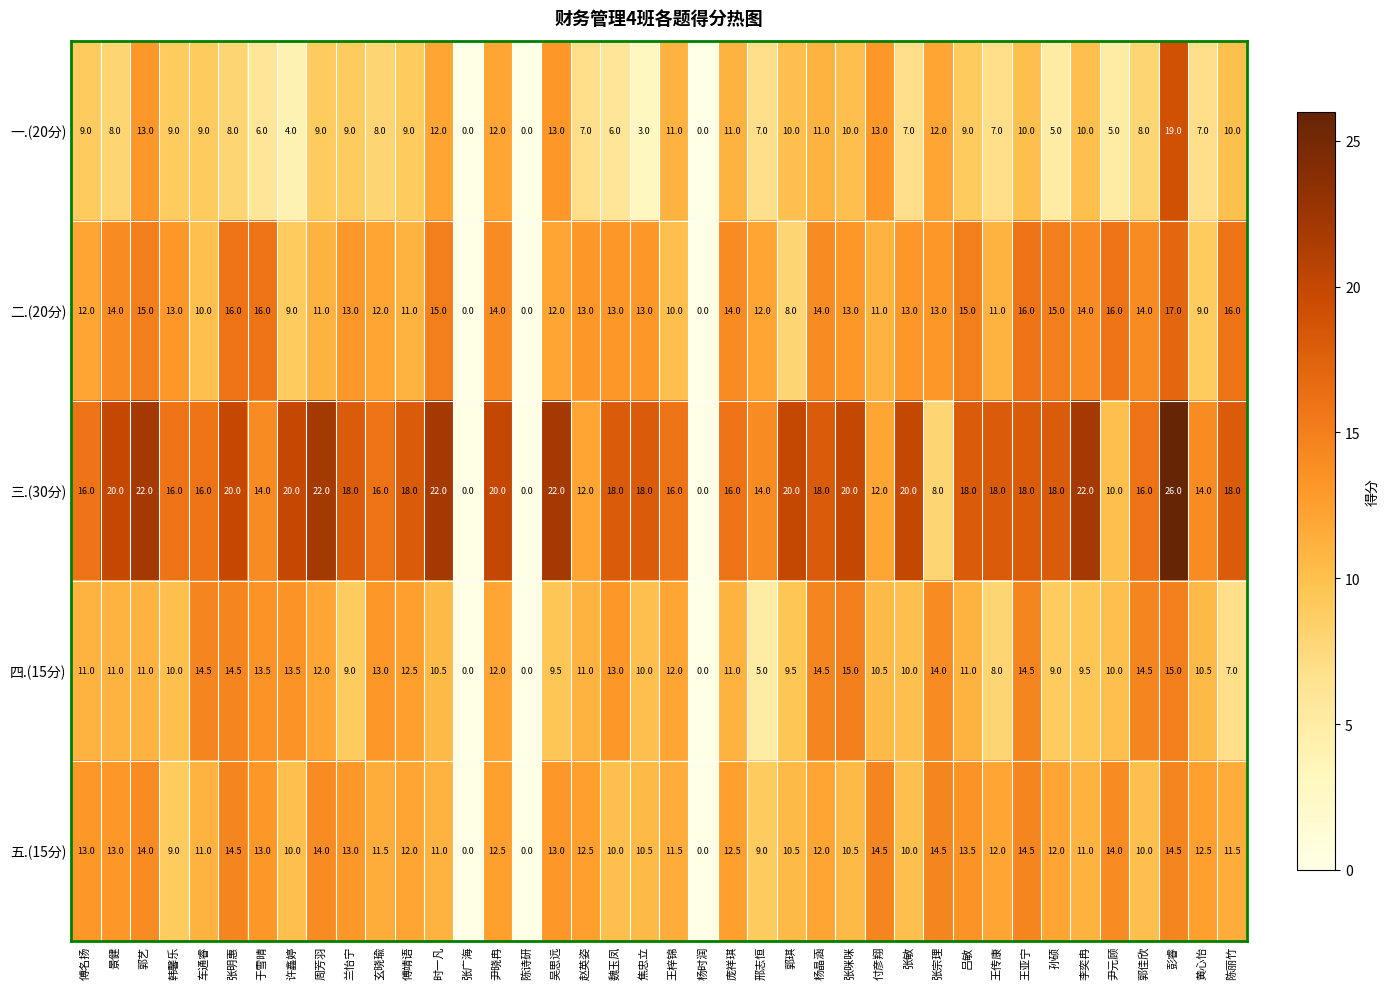

What is the difference between the maximum and minimum values in the 三.(30分) series?

26.0